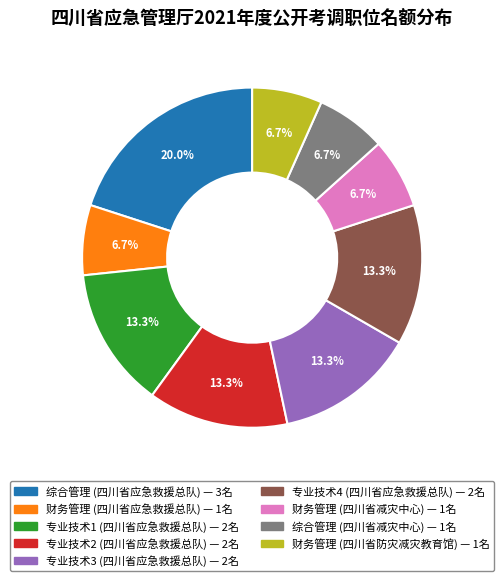

Does any single category account for the majority?

No